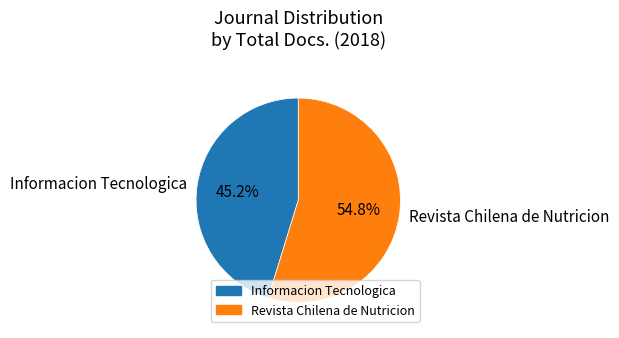

How much of the chart is everything except Informacion Tecnologica?

54.8%